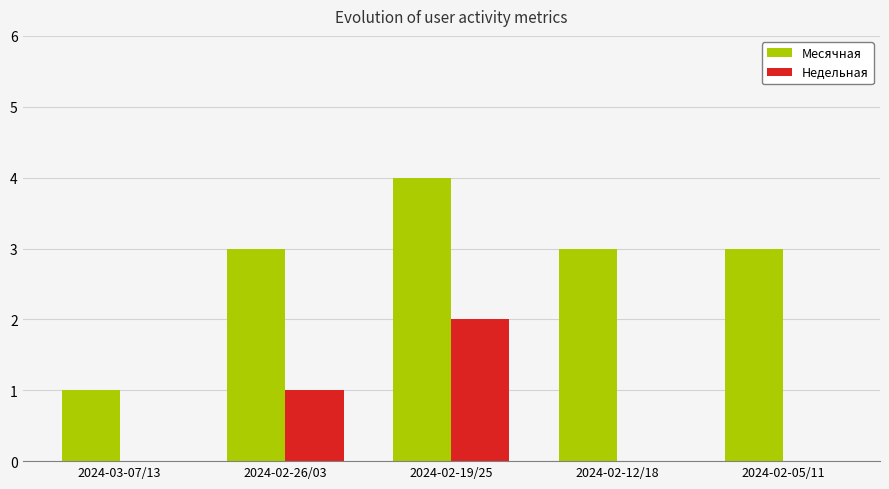

Reading right to left, what are all the values shown in this chart?

Месячная: 3	3	4	3	1
Недельная: 0	0	2	1	0